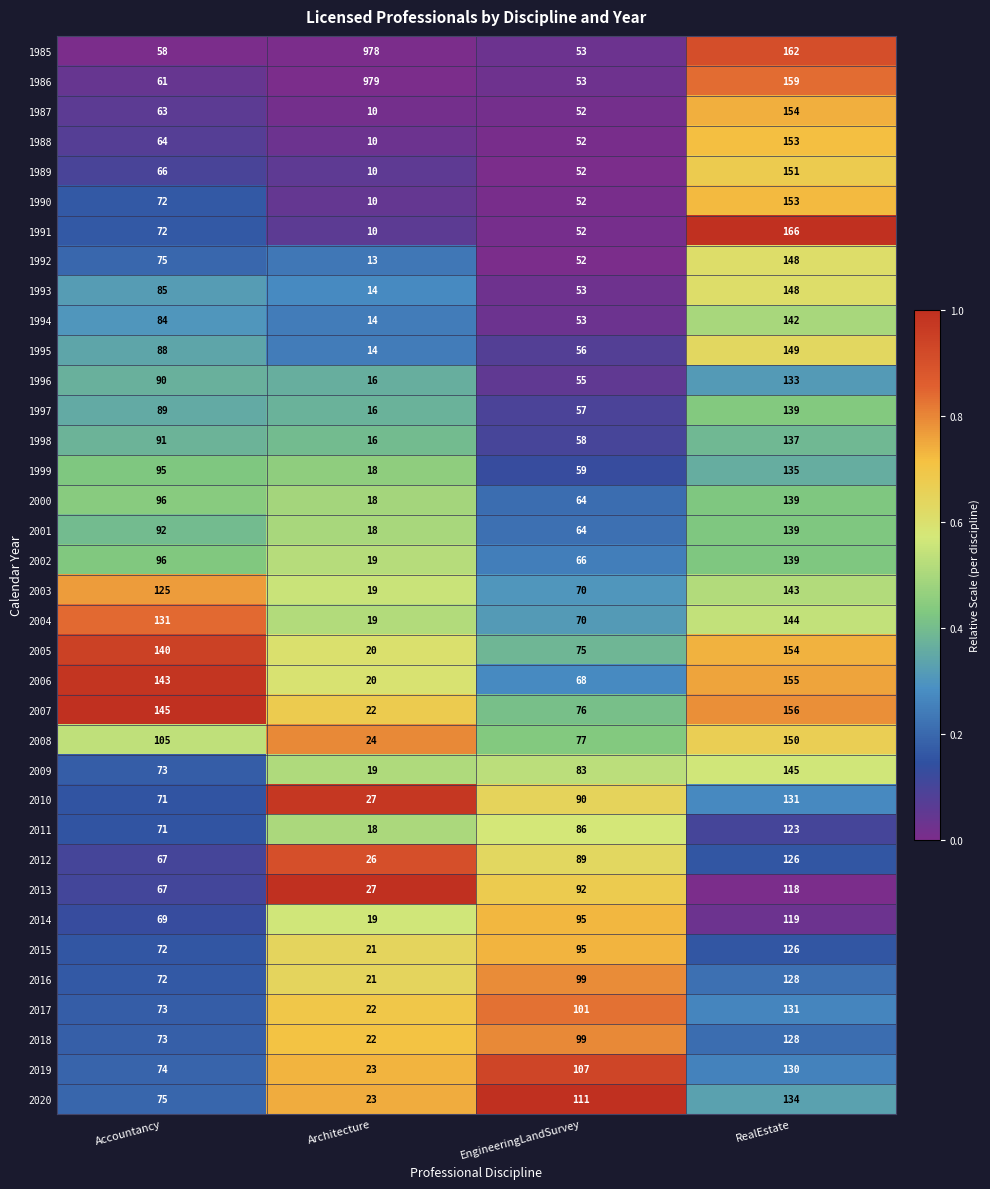

Which series has the largest total across all categories?

1986